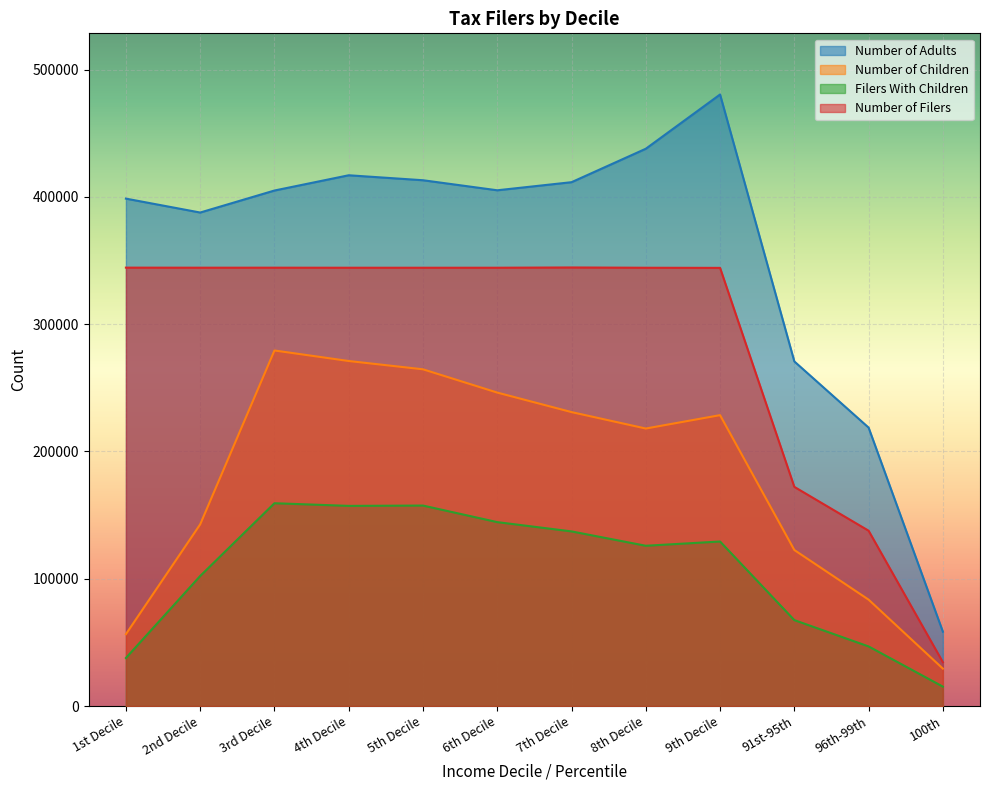

Which category has the lowest value in the Filers With Children series?

100th